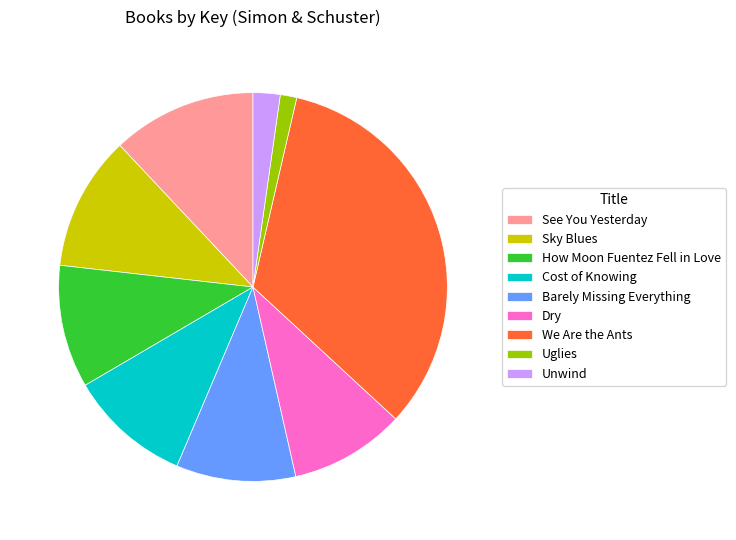

Combined, do Cost of Knowing and How Moon Fuentez Fell in Love account for over 50%?

No